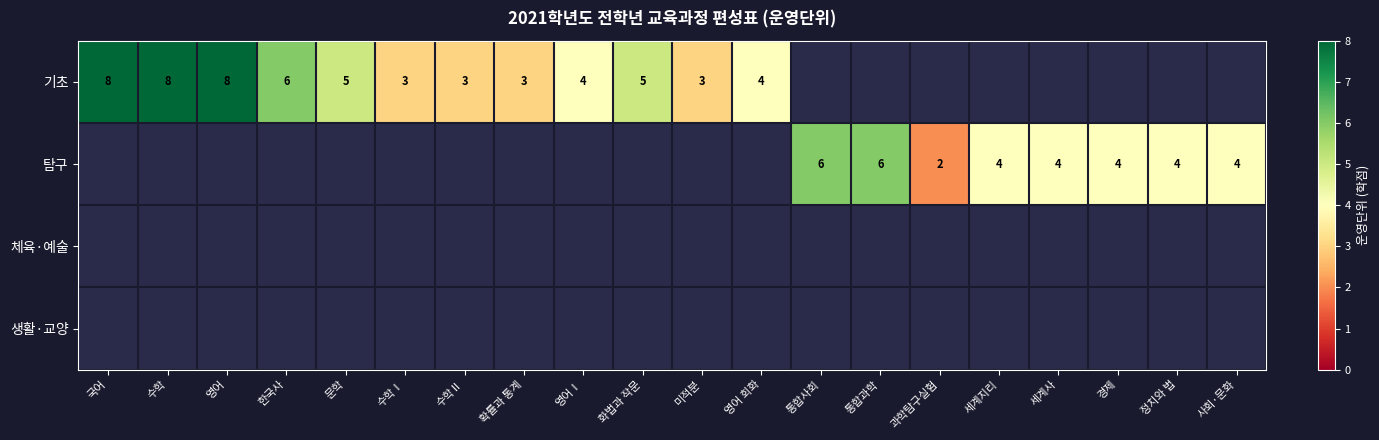

Is it true that 기초 equals 4 at 영어Ⅰ?

True